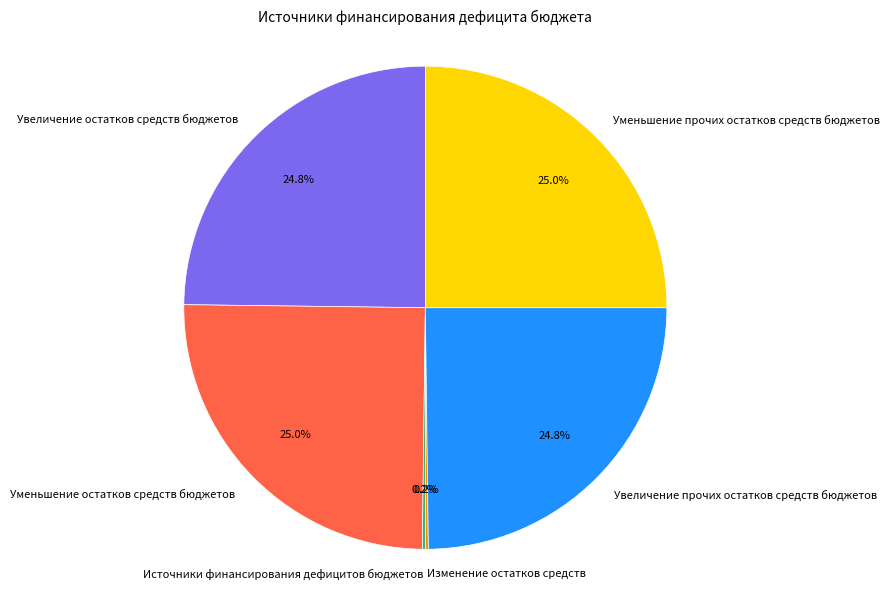

To the nearest percent, what is the difference between the largest and smallest slice percentages?

25%